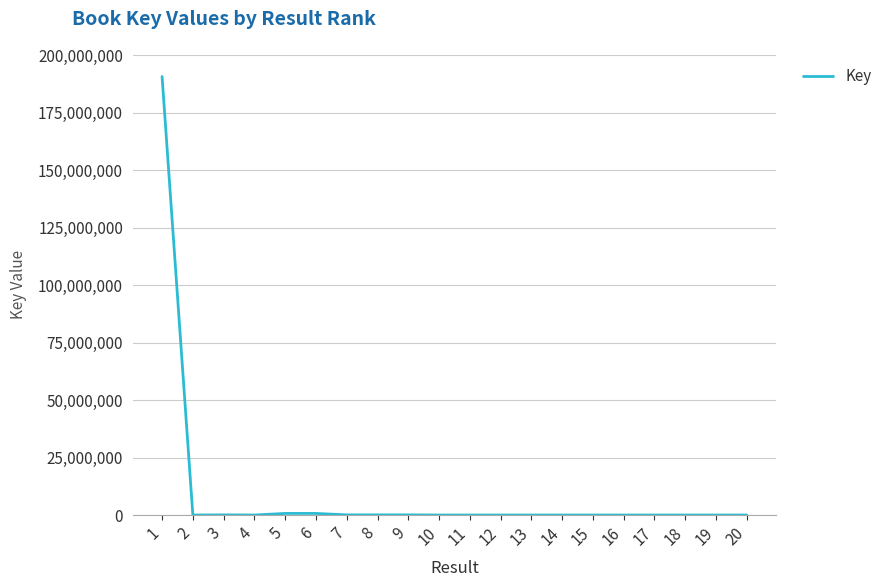

What is the difference between the maximum and minimum values?

190831462